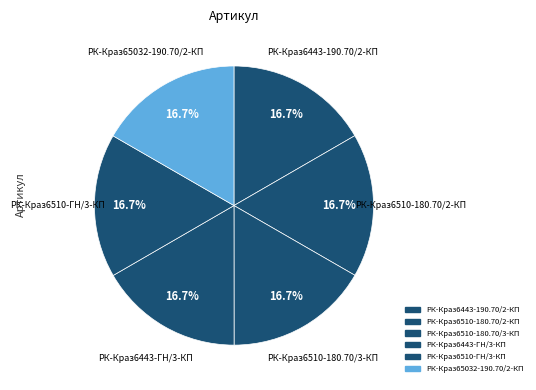

How many slices are in this pie chart?

6